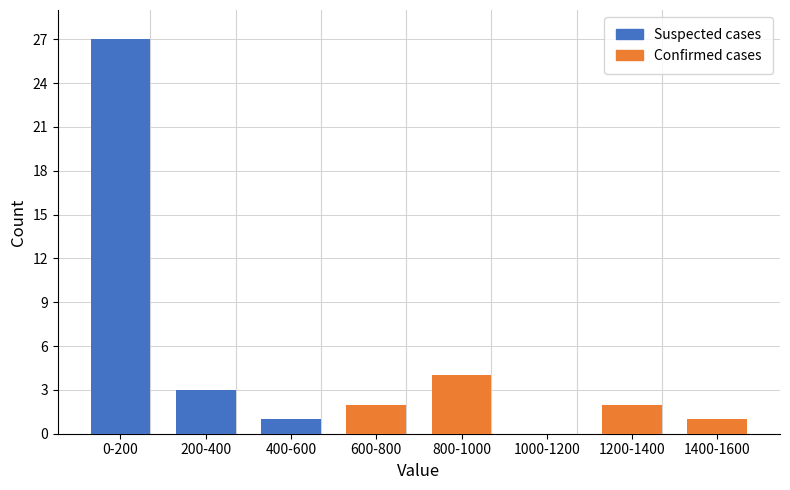

Reading right to left, transcribe the values for Confirmed cases.

1400-1600=1	1200-1400=2	1000-1200=0	800-1000=4	600-800=2	400-600=0	200-400=0	0-200=0